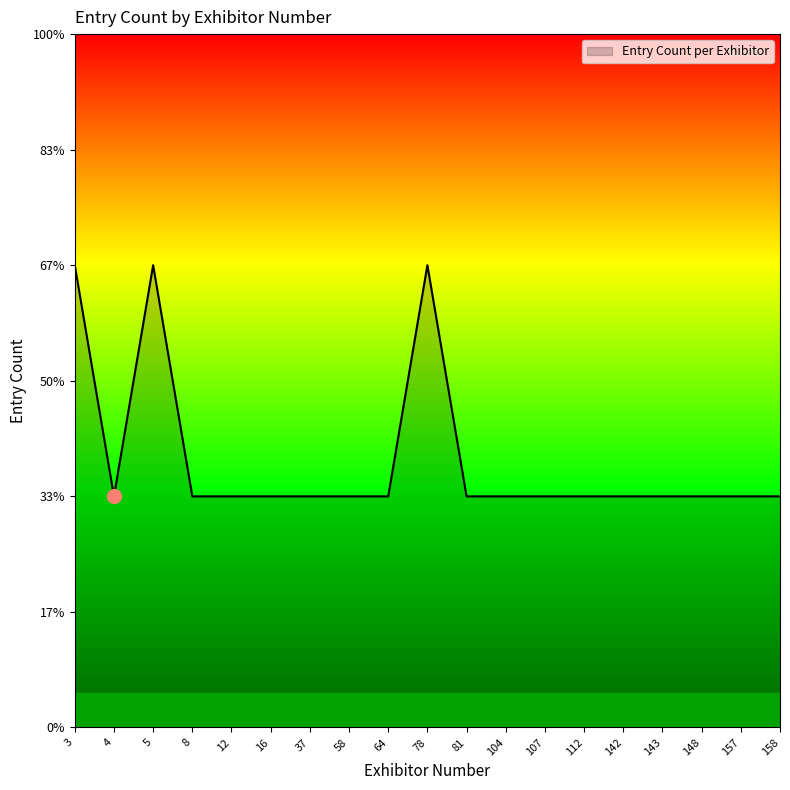

Reading left to right, what are all the values shown in this chart?

3=2	4=1	5=2	8=1	12=1	16=1	37=1	58=1	64=1	78=2	81=1	104=1	107=1	112=1	142=1	143=1	148=1	157=1	158=1